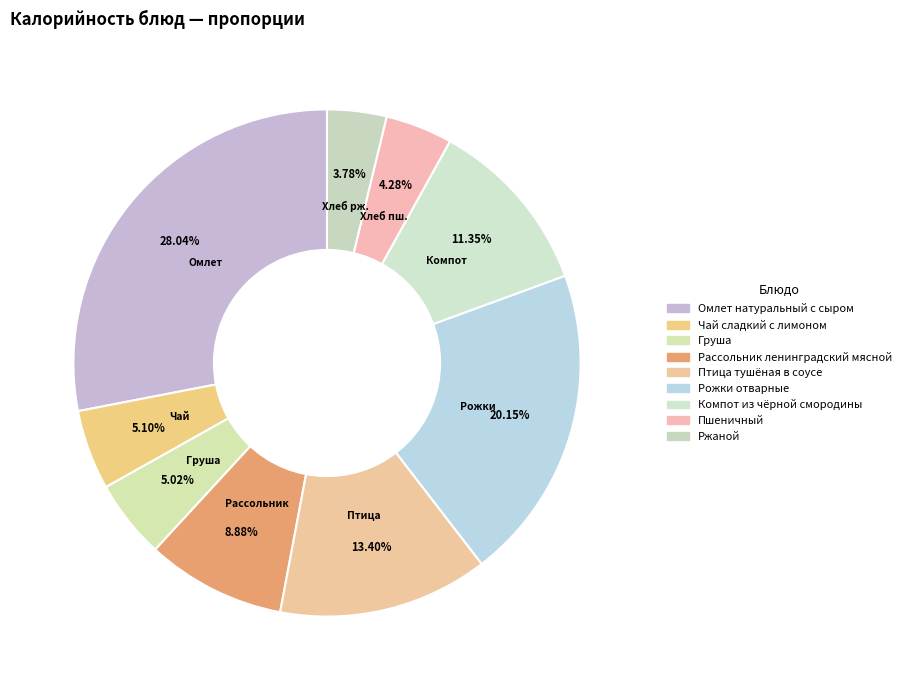

Which has a higher value, Птица тушёная в соусе or Груша?

Птица тушёная в соусе